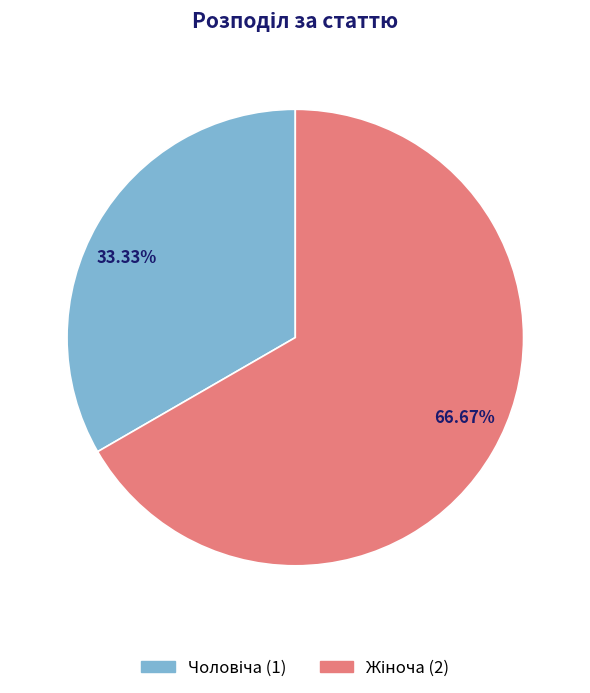

Between 33.33% and 66.67%, which is larger?

66.67%